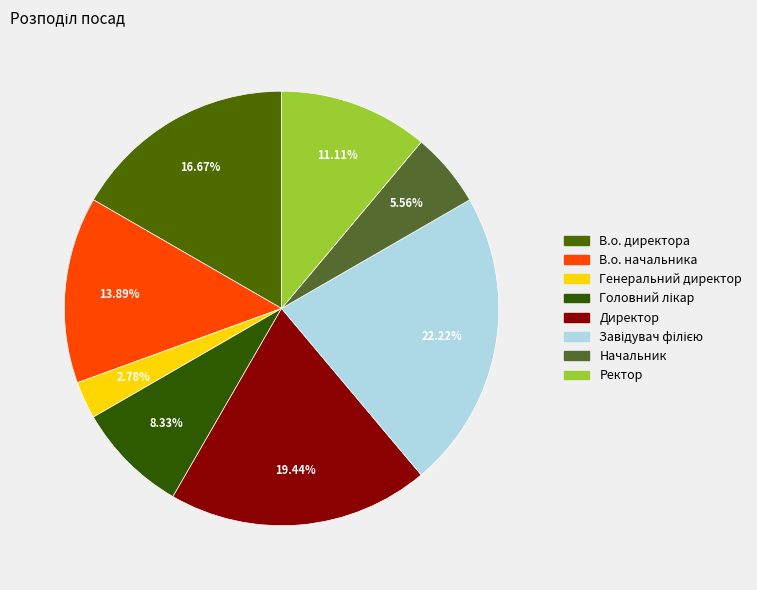

To the nearest percent, what portion does В.о. начальника represent?

14%